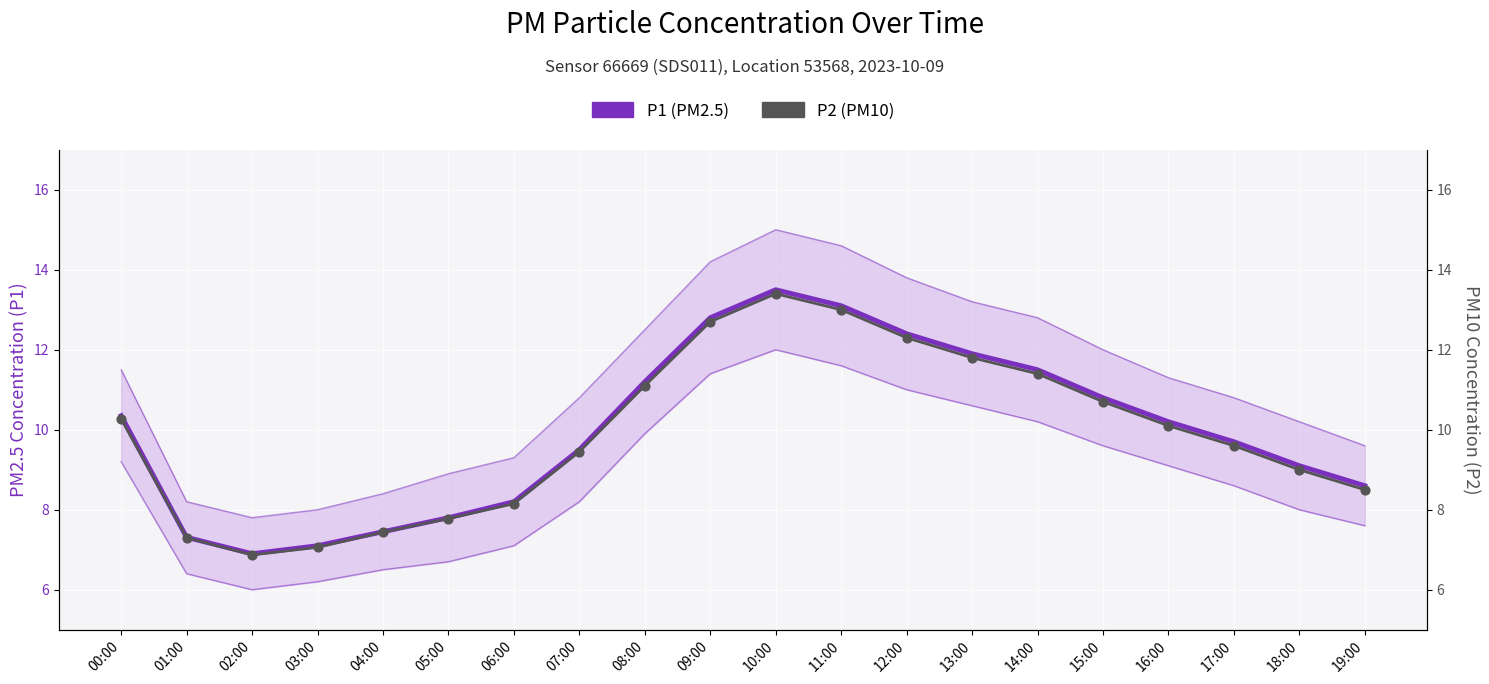

What are all the series names shown in the legend?

P1 (PM2.5), P2 (PM10)